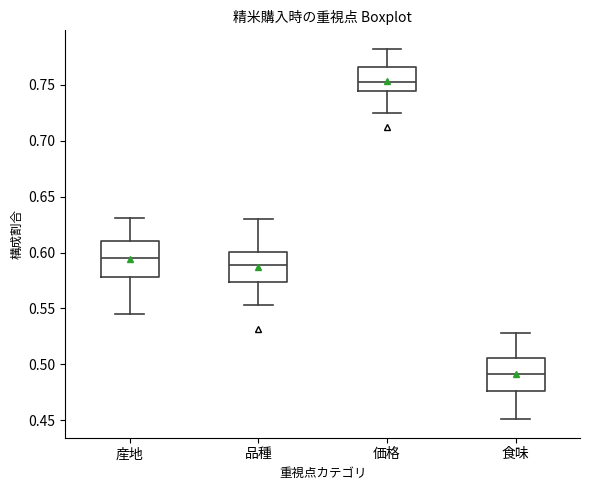

Reading left to right, transcribe this box plot: for each box, give where its median line is, the range the box spans, and where its two whiskers end, as read against the y-axis. The values are not printed on the chart, so give them approximately, as read against the axis.

産地: median 0.595, box 0.580 to 0.610, whiskers 0.545 to 0.630
品種: median 0.590, box 0.575 to 0.600, whiskers 0.555 to 0.630
価格: median 0.750, box 0.745 to 0.765, whiskers 0.725 to 0.780
食味: median 0.490, box 0.475 to 0.505, whiskers 0.450 to 0.530